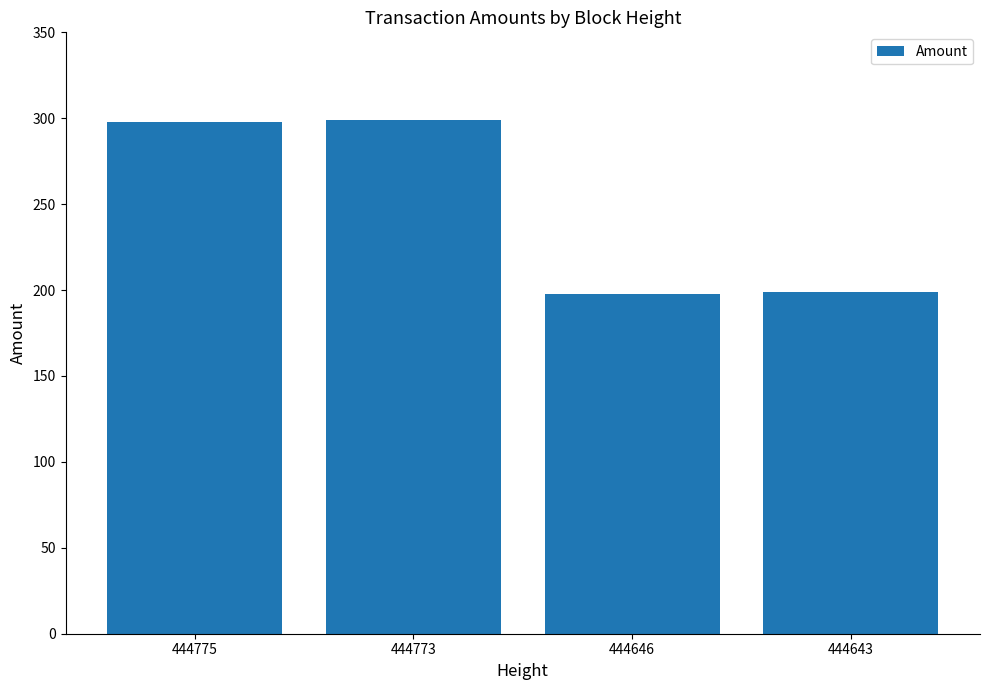

How many bars are there in total?

4